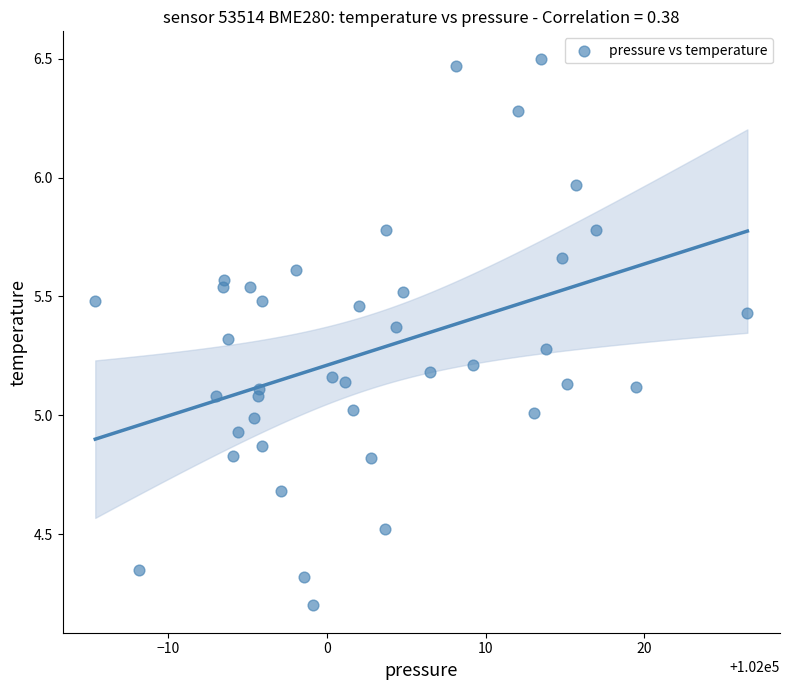

What is the range of X values (max minus min)?

41.1